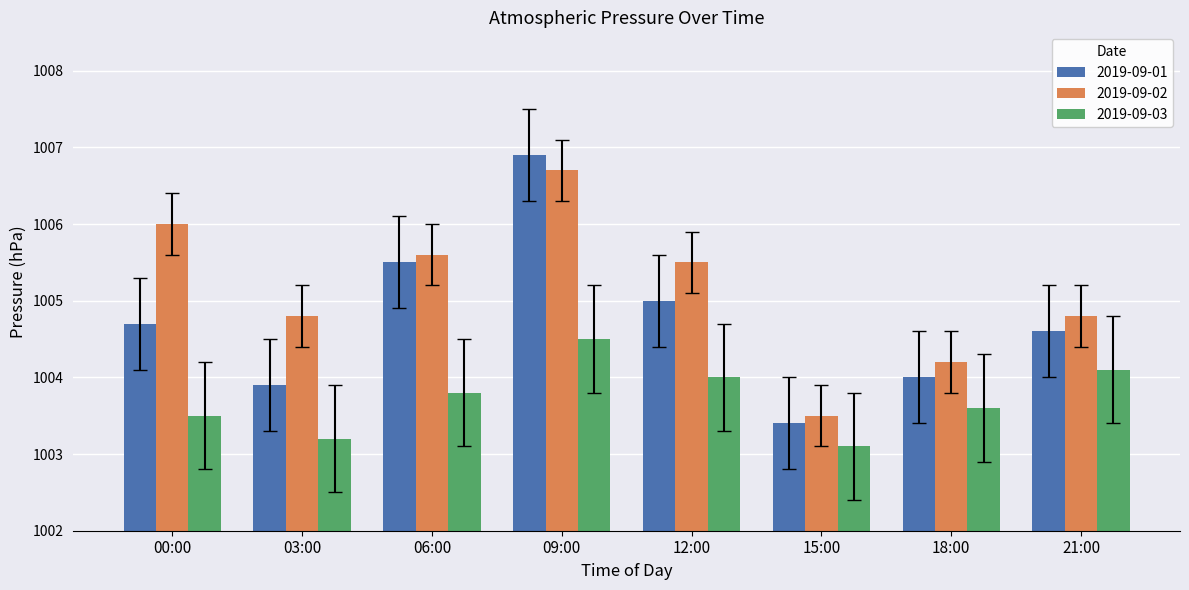

Which series has the largest total across all categories?

2019-09-02